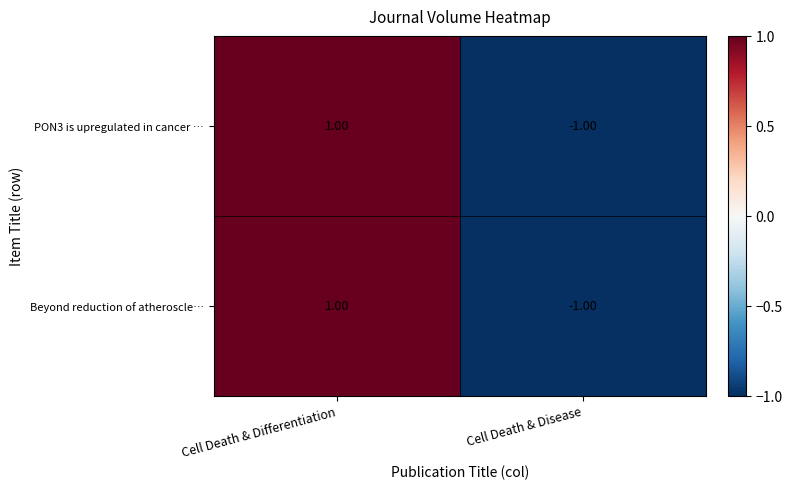

Rank the categories by Beyond reduction of atheroscle… value from lowest to highest.

Cell Death & Disease, Cell Death & Differentiation